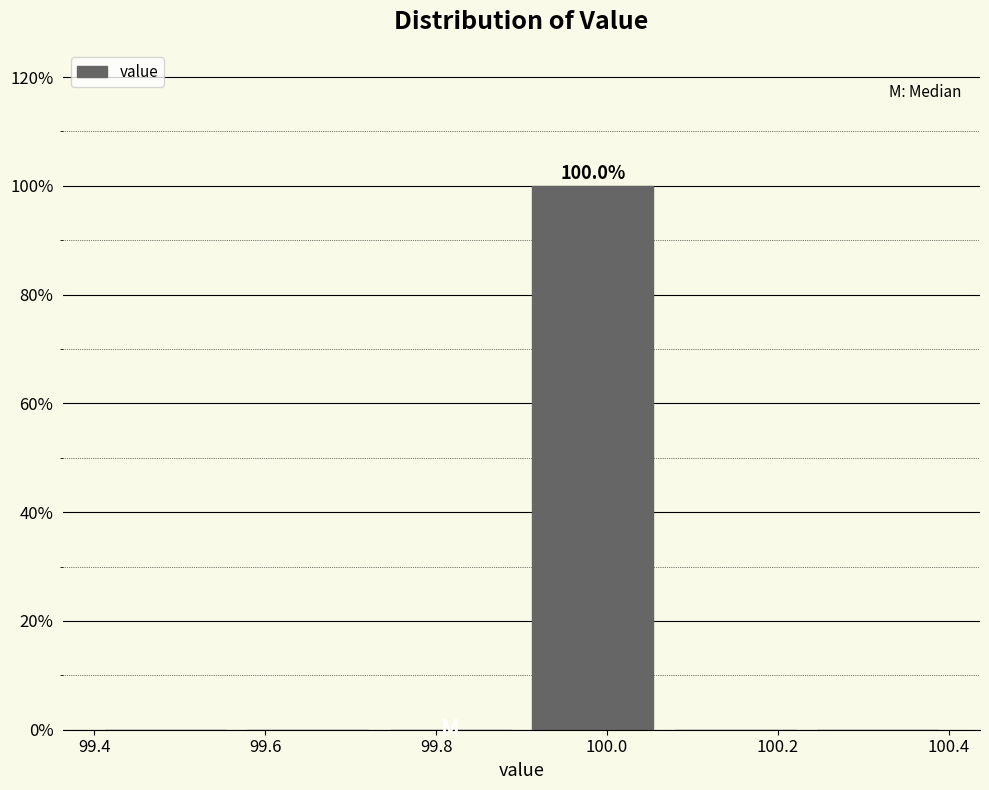

Over which range of the x-axis is the bar tallest?

99.90 to 100.06